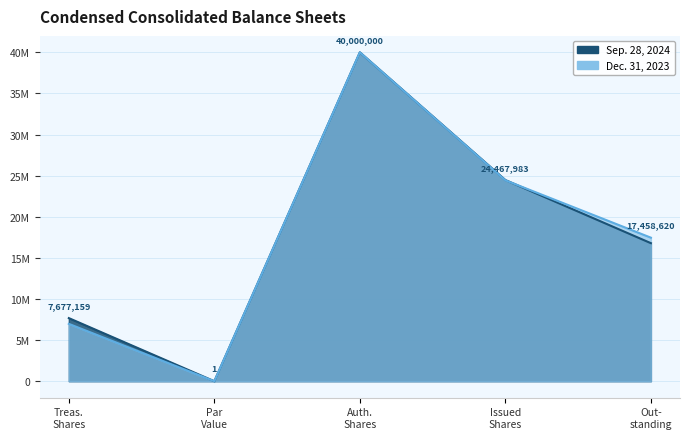

What is the spread (max minus min) of values at Issued Shares?

30963